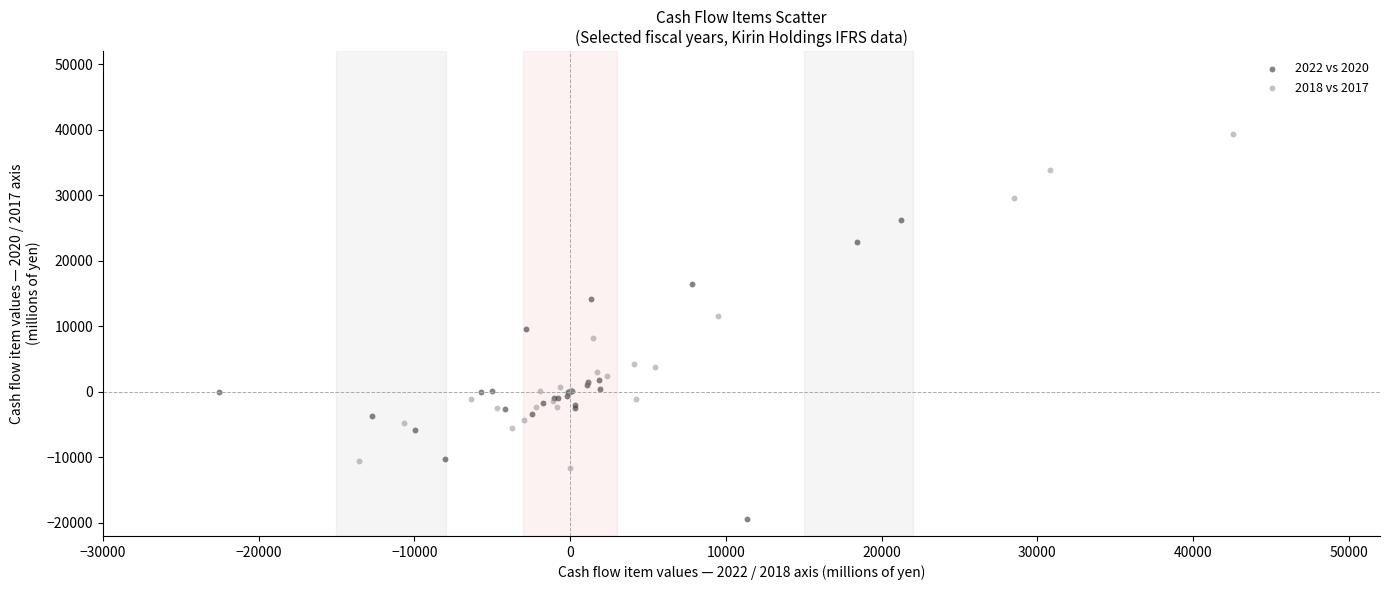

Which series has the largest Y range (max minus min)?

2018 vs 2017